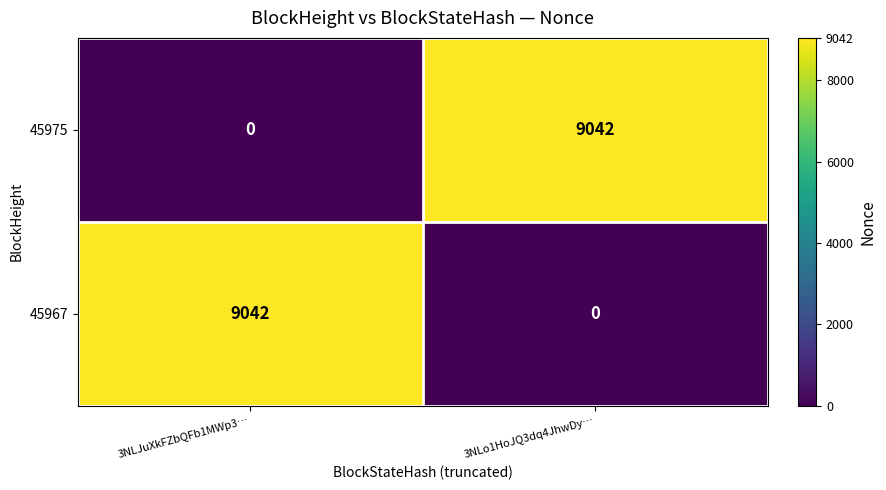

The 45967 series shows 0 at 3NLo1HoJQ3dq4JhwDy…. True or false?

True